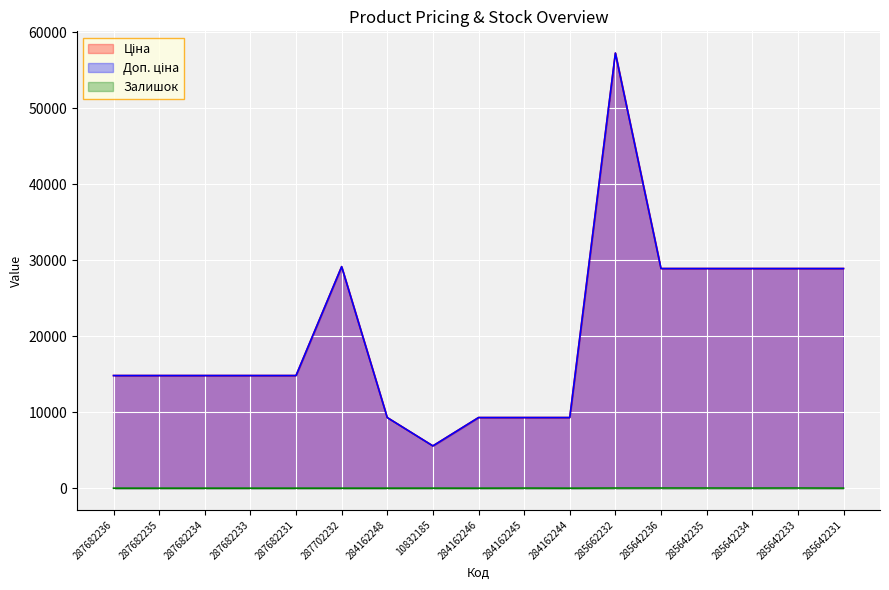

Which category has the lowest value in the Ціна series?

10832185